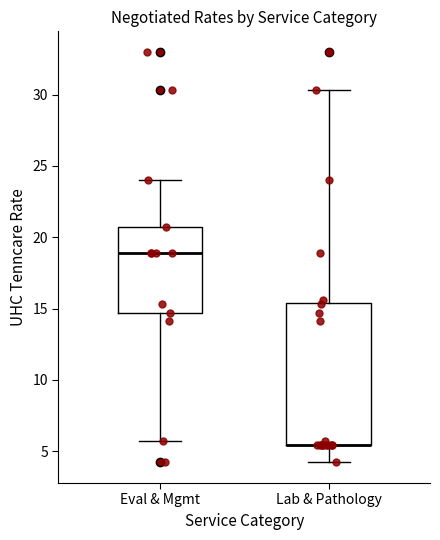

Reading left to right, read every box against the y-axis: the position of its median line, the range the box covers, and the ends of its whiskers. The values are not printed on the chart, so give them approximately, as read against the axis.

Eval & Mgmt: median 19.0, box 14.5 to 20.5, whiskers 5.5 to 24.0
Lab & Pathology: median 5.5 (drawn on the box's lower edge), box 5.5 to 15.5, whiskers 4.0 to 30.5